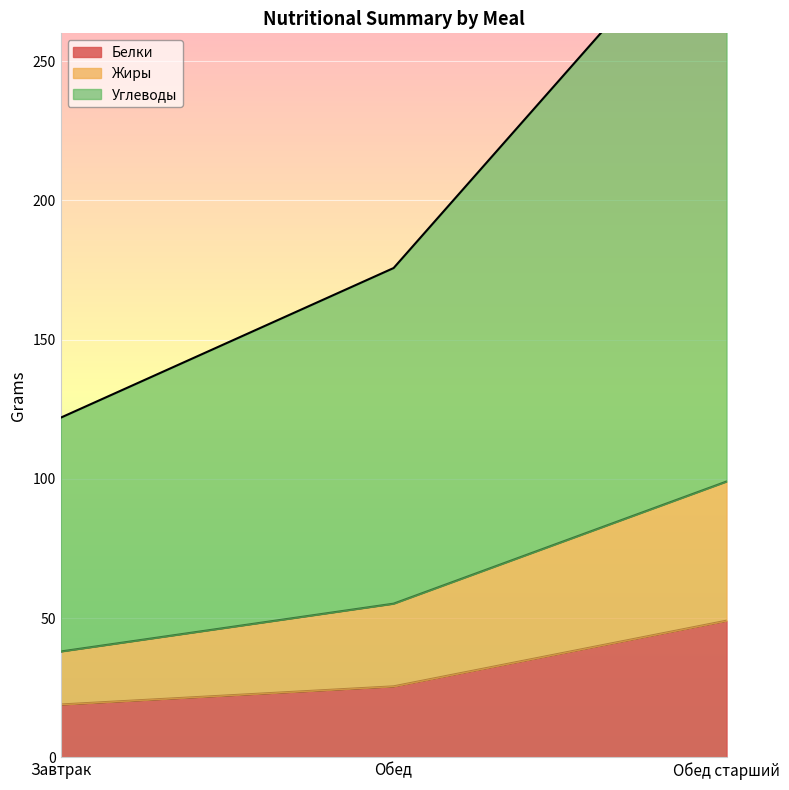

What is the difference between the Белки values at Обед and Обед старший?

23.6